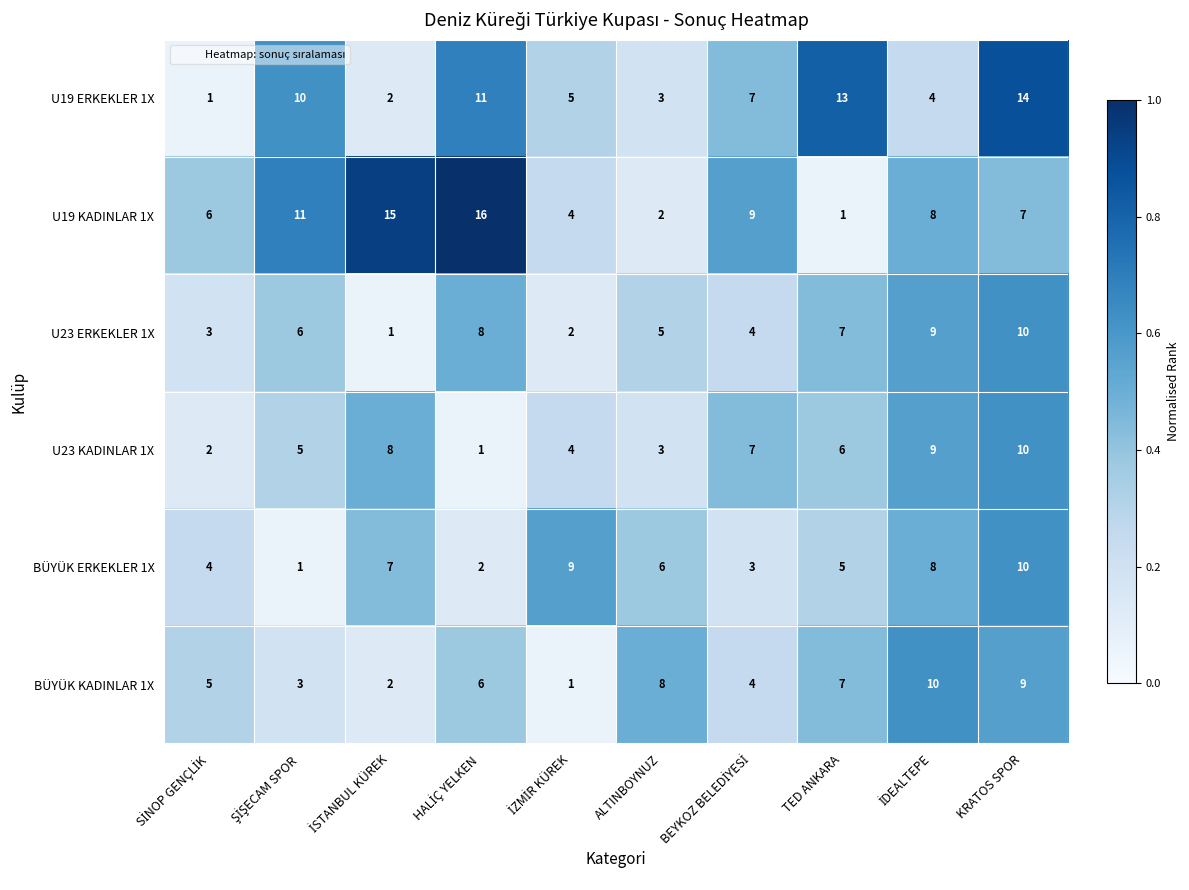

What is the difference between the maximum and second lowest values in the BÜYÜK KADINLAR 1X series?

8